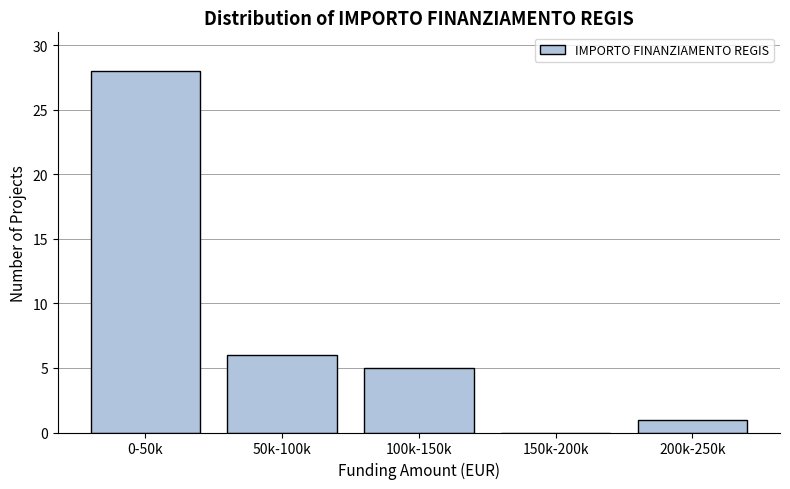

Reading left to right, transcribe all the data shown in this chart.

0-50k=28	50k-100k=6	100k-150k=5	150k-200k=0	200k-250k=1